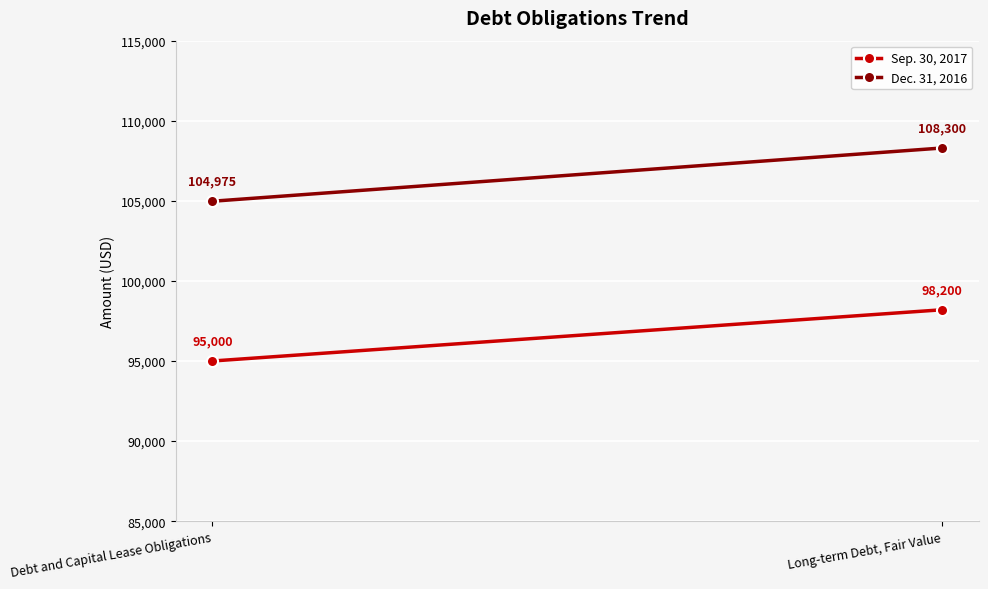

Count the Dec. 31, 2016 values in the range 104975 to 108300.

2